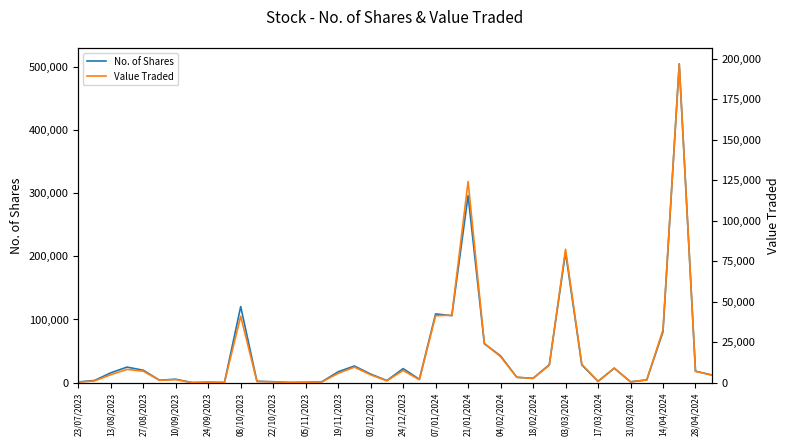

Read the Value Traded value at 10/09/2023.

1863